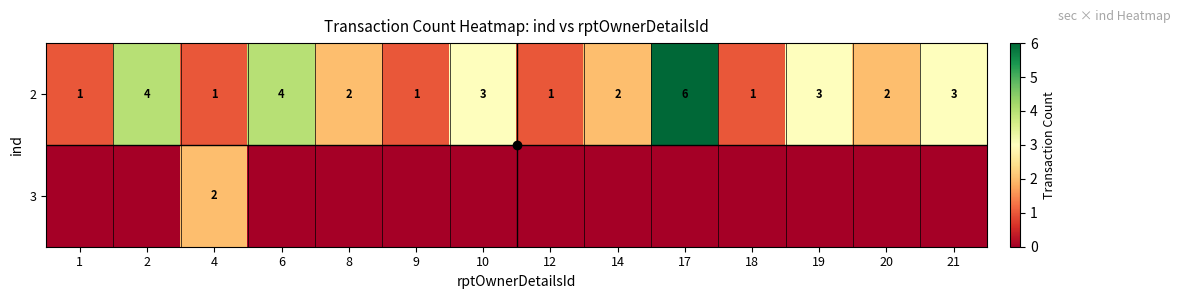

What is the difference between the highest and lowest values at 18?

1